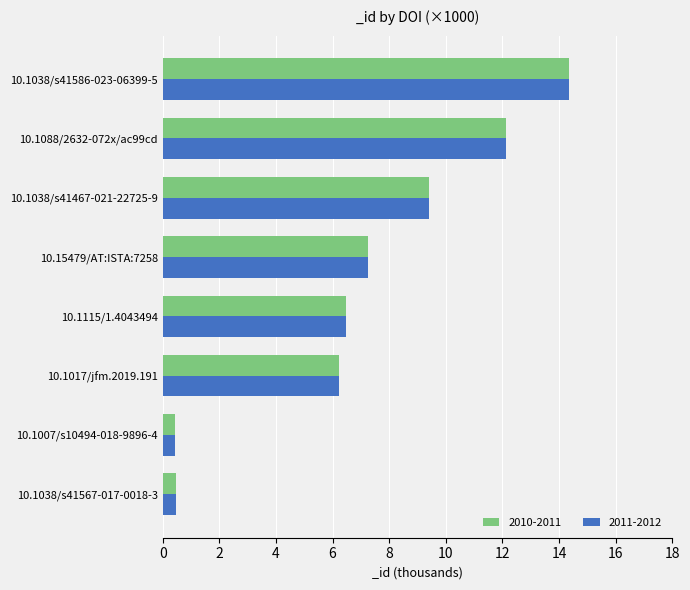

Count the number of data series in this chart.

2